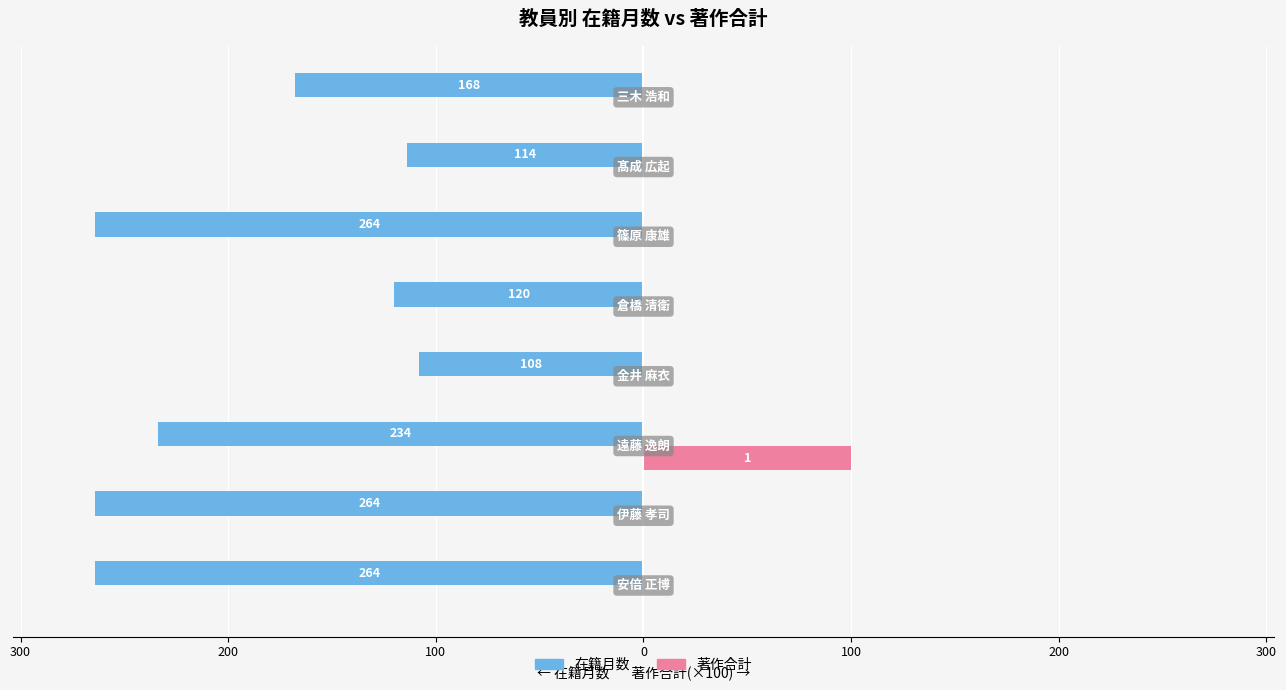

Does the chart contain stacked bars?

No